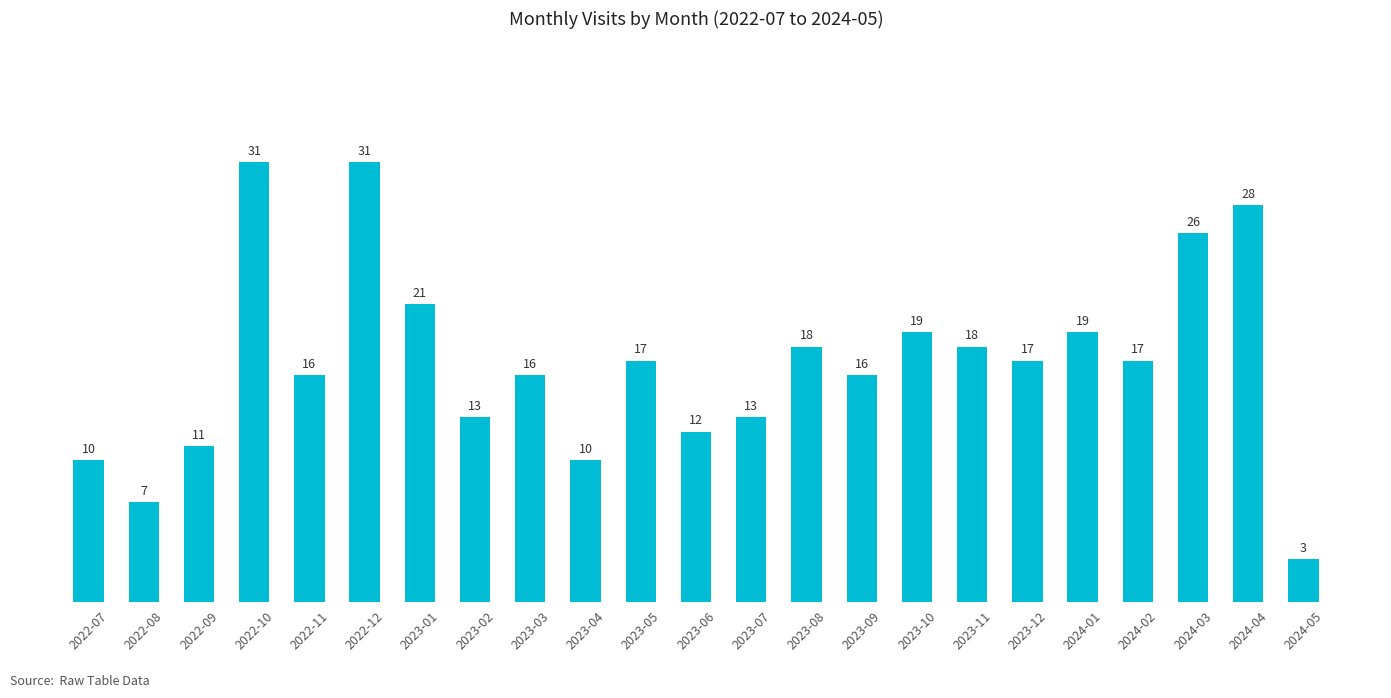

What is the approximate value at 2024-03?

26